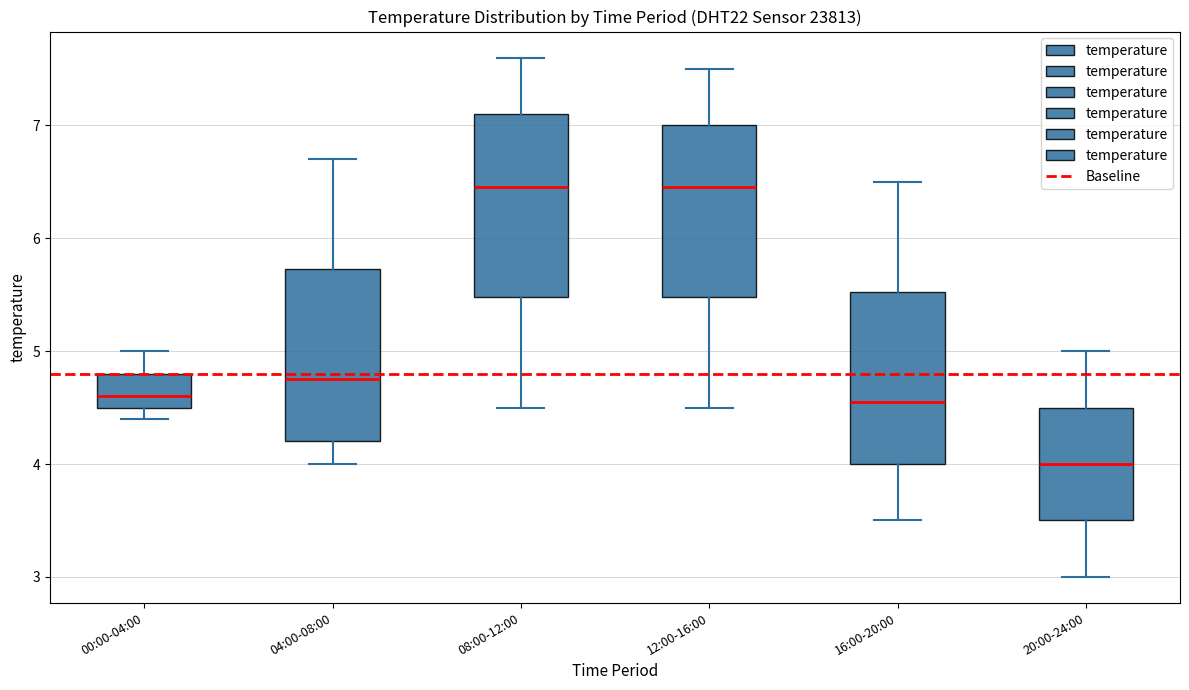

Reading left to right, read every box against the y-axis: the position of its median line, the range the box covers, and the ends of its whiskers. The values are not printed on the chart, so give them approximately, as read against the axis.

00:00-04:00: median 4.6, box 4.5 to 4.8, whiskers 4.4 to 5.0
04:00-08:00: median 4.8, box 4.2 to 5.7, whiskers 4.0 to 6.7
08:00-12:00: median 6.5, box 5.5 to 7.1, whiskers 4.5 to 7.6
12:00-16:00: median 6.5, box 5.5 to 7.0, whiskers 4.5 to 7.5
16:00-20:00: median 4.6, box 4.0 to 5.5, whiskers 3.5 to 6.5
20:00-24:00: median 4.0, box 3.5 to 4.5, whiskers 3.0 to 5.0